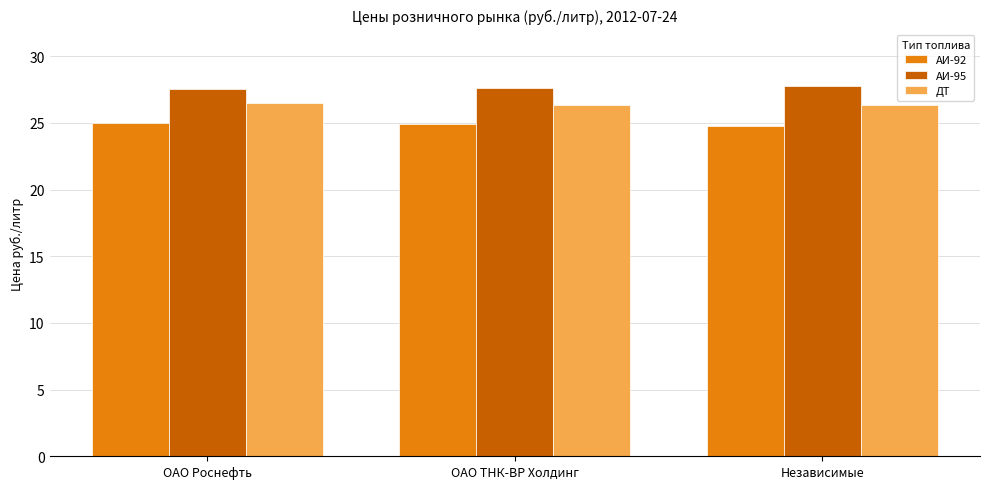

What is the average value of the ДТ series?

26.4